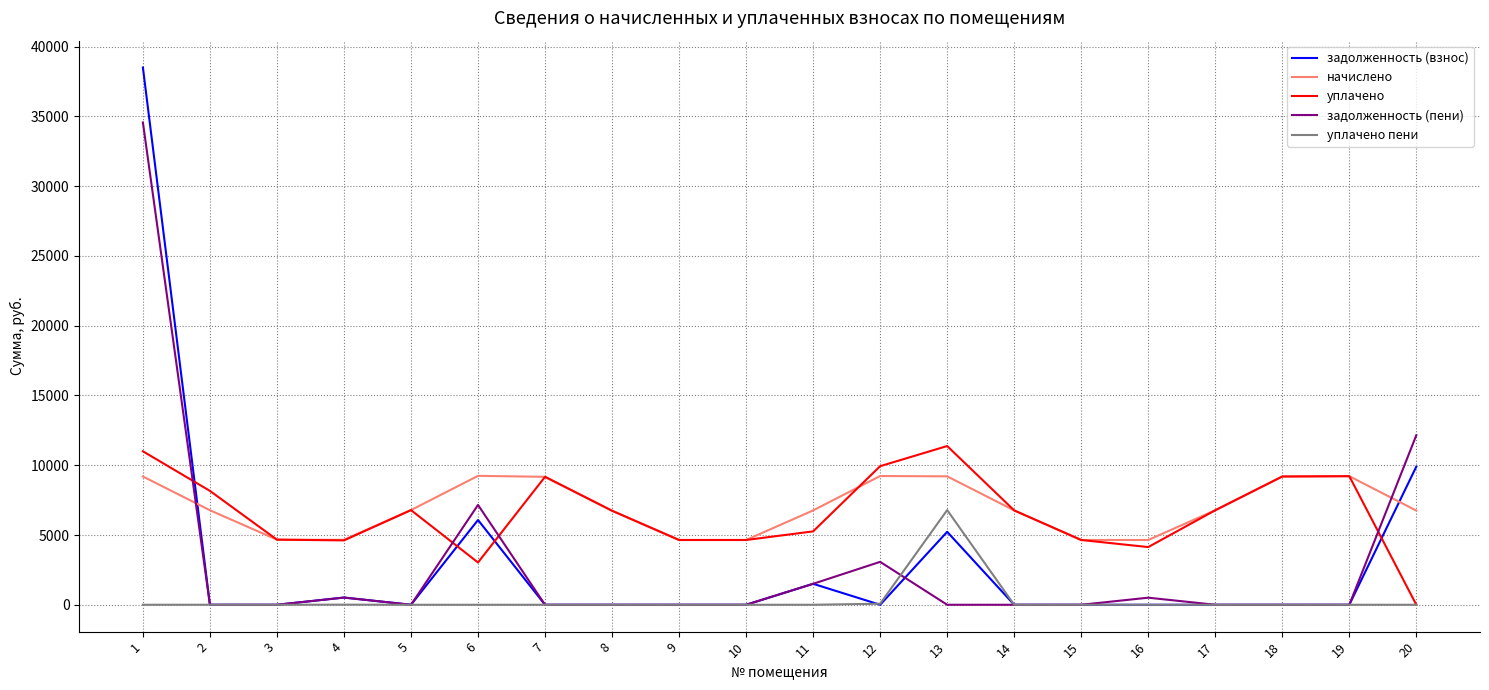

How many lines are shown in the chart?

5